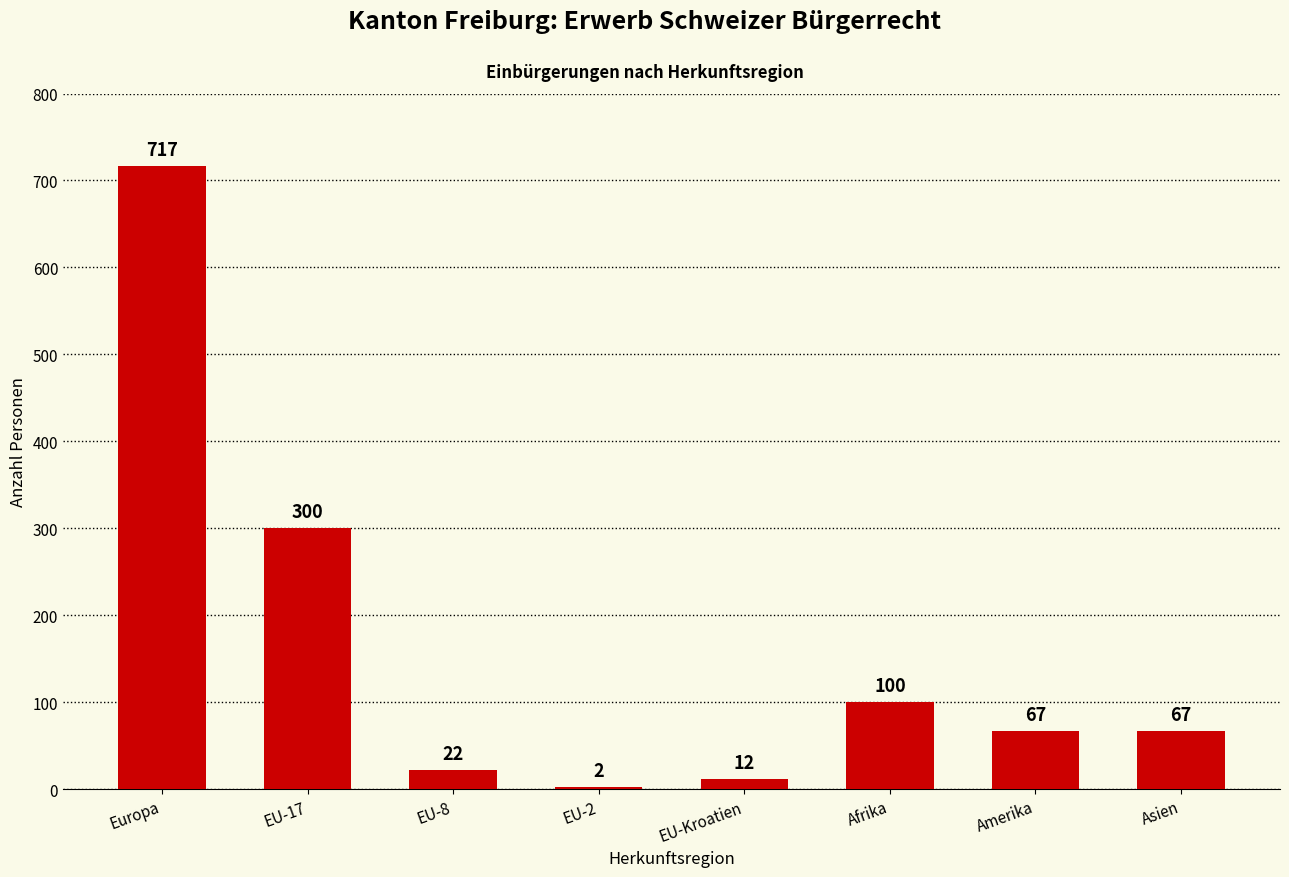

Which has a higher value, Afrika or EU-Kroatien?

Afrika